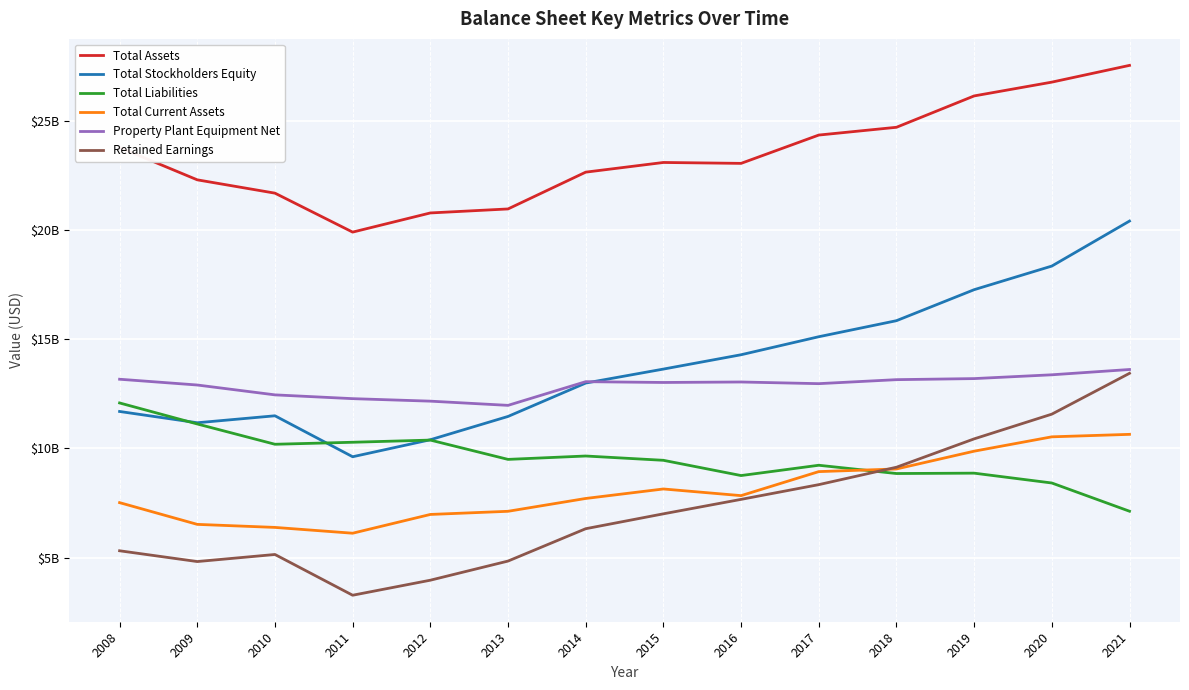

At which label does Total Assets first exceed 23081843000?

2008